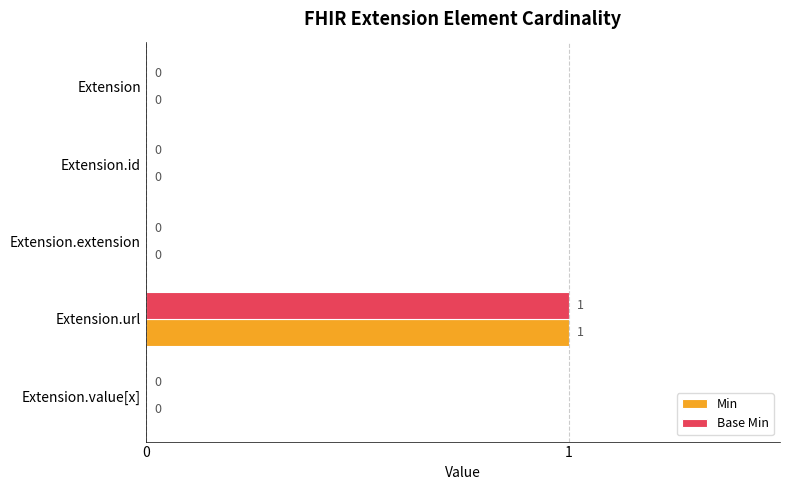

The Min series shows 0 at Extension. True or false?

True